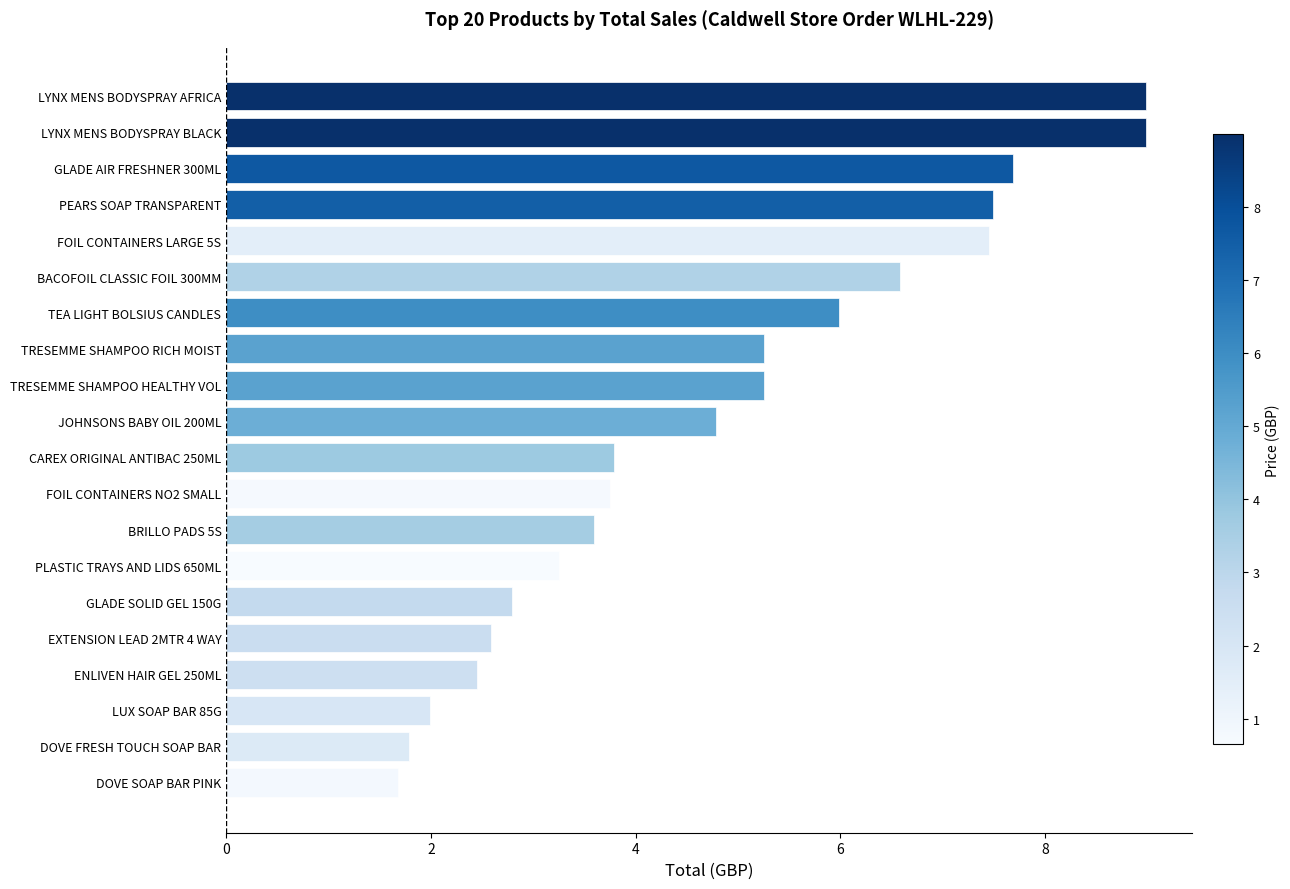

What is the difference between the maximum and second lowest values?

7.2